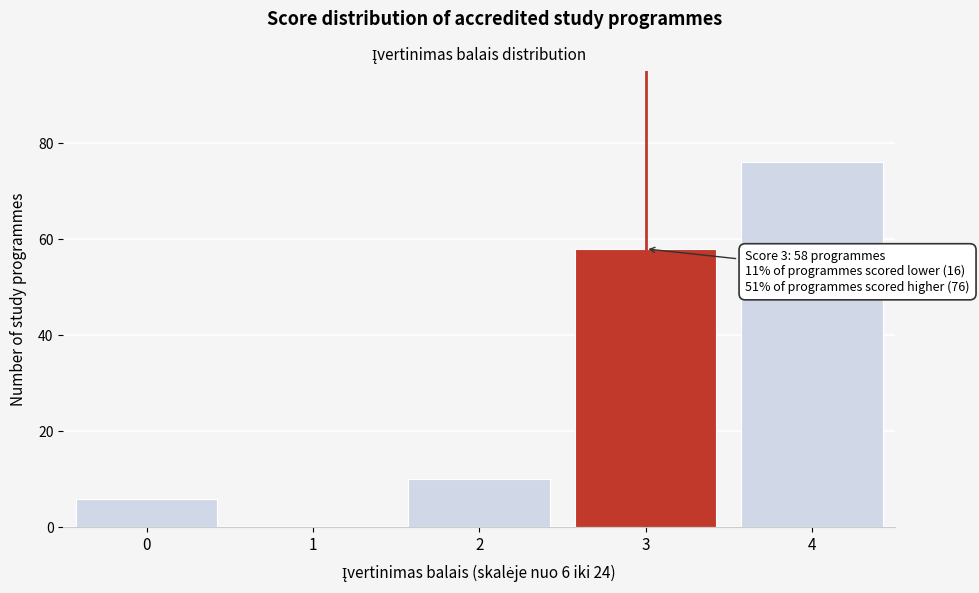

Reading left to right, what are all the values shown in this chart?

0=6	1=0	2=10	3=58	4=76